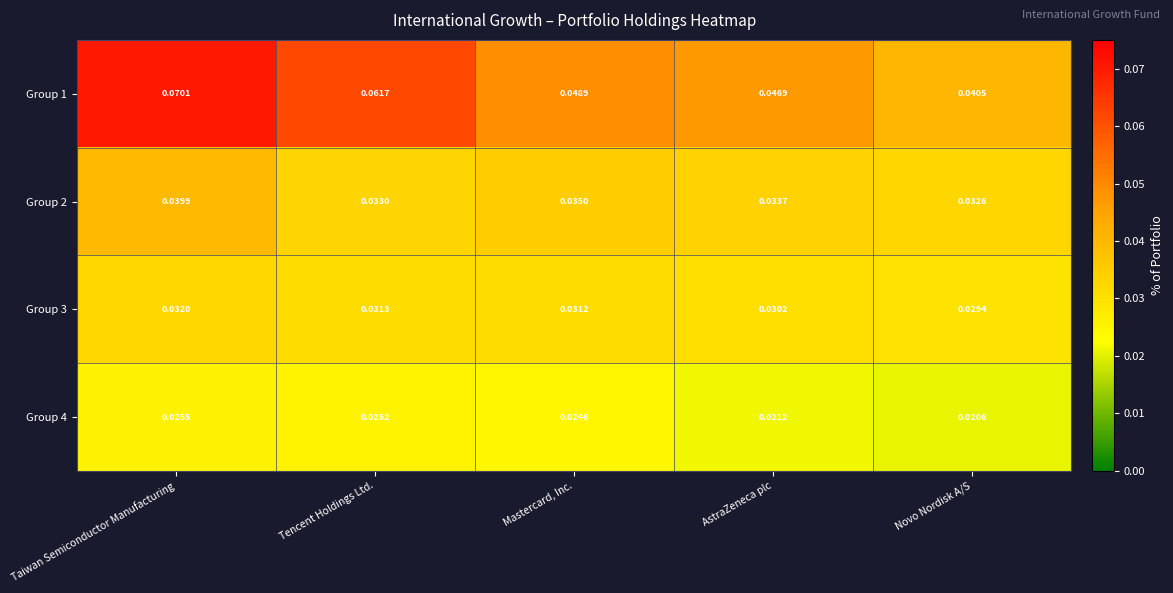

At which label is Group 3 closest to 0?

Novo Nordisk A/S